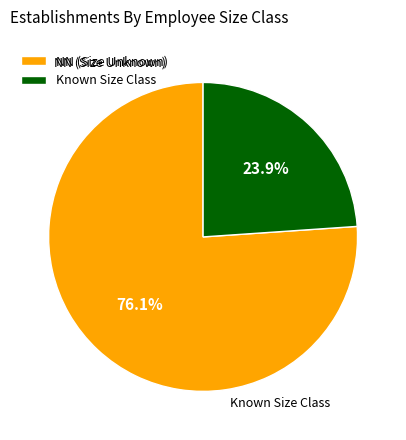

Which has a higher value, Known Size Class or NN (Size Unknown)?

NN (Size Unknown)